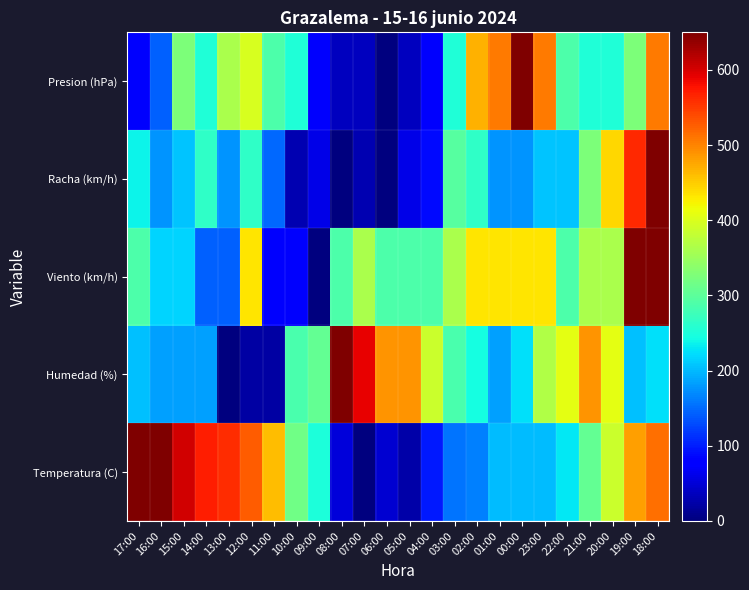

Reading right to left, extract all data points from this chart.

Temperatura (C): 18:00=513.4	19:00=480.4	20:00=386.2	21:00=306.2	22:00=230.8	23:00=202.5	00:00=202.5	01:00=202.5	02:00=164.9	03:00=155.4	04:00=98.9	05:00=23.6	06:00=47.1	07:00=0.0	08:00=51.8	09:00=249.6	10:00=315.6	11:00=461.6	12:00=527.5	13:00=560.5	14:00=569.9	15:00=602.9	16:00=650.0	17:00=650.0
Humedad (%): 18:00=223.4	19:00=203.1	20:00=406.2	21:00=487.5	22:00=406.2	23:00=365.6	00:00=223.4	01:00=182.8	02:00=243.8	03:00=284.4	04:00=385.9	05:00=487.5	06:00=487.5	07:00=589.1	08:00=650.0	09:00=304.7	10:00=284.4	11:00=20.3	12:00=20.3	13:00=0.0	14:00=182.8	15:00=182.8	16:00=182.8	17:00=203.1
Viento (km/h): 18:00=650.0	19:00=650.0	20:00=361.1	21:00=361.1	22:00=288.9	23:00=433.3	00:00=433.3	01:00=433.3	02:00=433.3	03:00=361.1	04:00=288.9	05:00=288.9	06:00=288.9	07:00=361.1	08:00=288.9	09:00=0.0	10:00=72.2	11:00=72.2	12:00=433.3	13:00=144.4	14:00=144.4	15:00=216.7	16:00=216.7	17:00=288.9
Racha (km/h): 18:00=650.0	19:00=561.4	20:00=443.2	21:00=325.0	22:00=206.8	23:00=206.8	00:00=177.3	01:00=177.3	02:00=265.9	03:00=295.5	04:00=88.6	05:00=59.1	06:00=0.0	07:00=29.5	08:00=0.0	09:00=59.1	10:00=29.5	11:00=147.7	12:00=265.9	13:00=177.3	14:00=265.9	15:00=206.8	16:00=177.3	17:00=236.4
Presion (hPa): 18:00=505.6	19:00=325.0	20:00=252.8	21:00=252.8	22:00=288.9	23:00=505.6	00:00=650.0	01:00=505.6	02:00=469.4	03:00=252.8	04:00=72.2	05:00=36.1	06:00=0.0	07:00=36.1	08:00=36.1	09:00=72.2	10:00=252.8	11:00=288.9	12:00=397.2	13:00=361.1	14:00=252.8	15:00=325.0	16:00=144.4	17:00=72.2